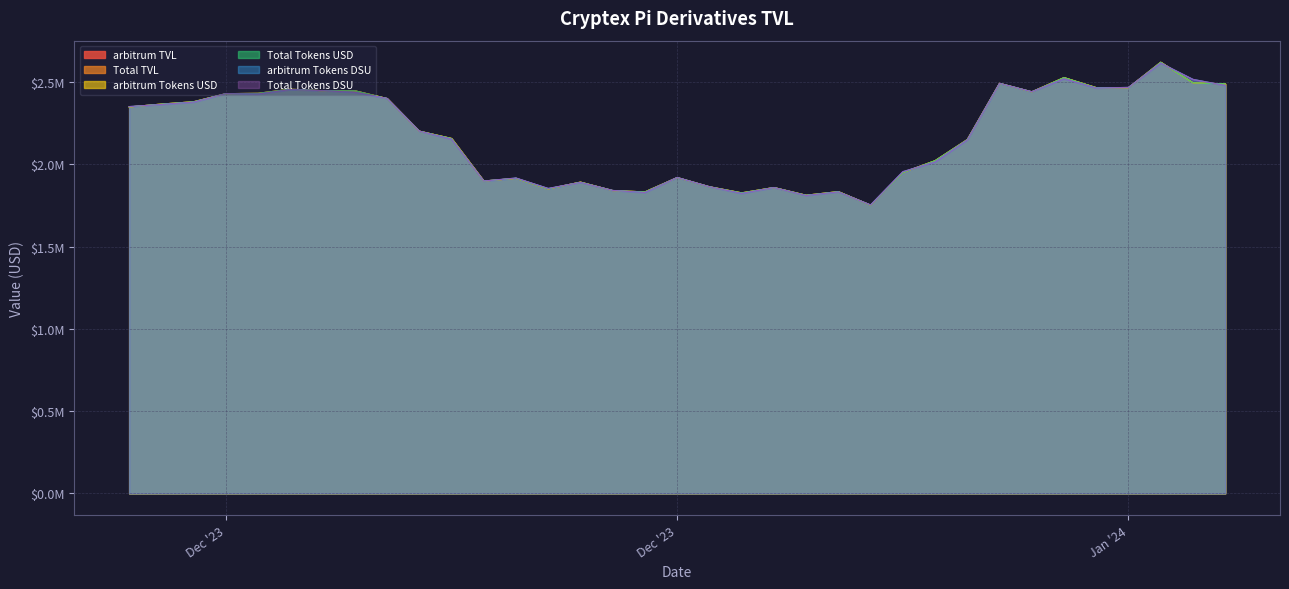

How many categories are shown in the chart?

35